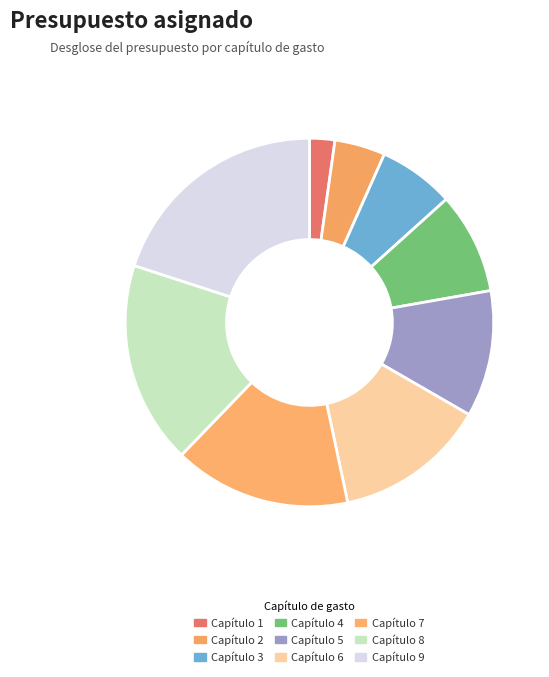

To the nearest percent, what is the average slice percentage?

11%